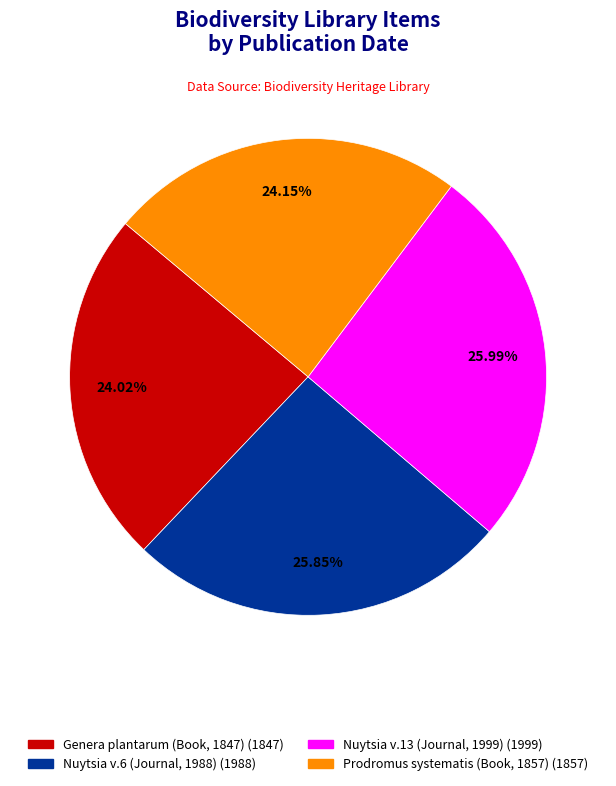

The Nuytsia v.6 (Journal, 1988) slice represents 26% of the pie. True or false?

True